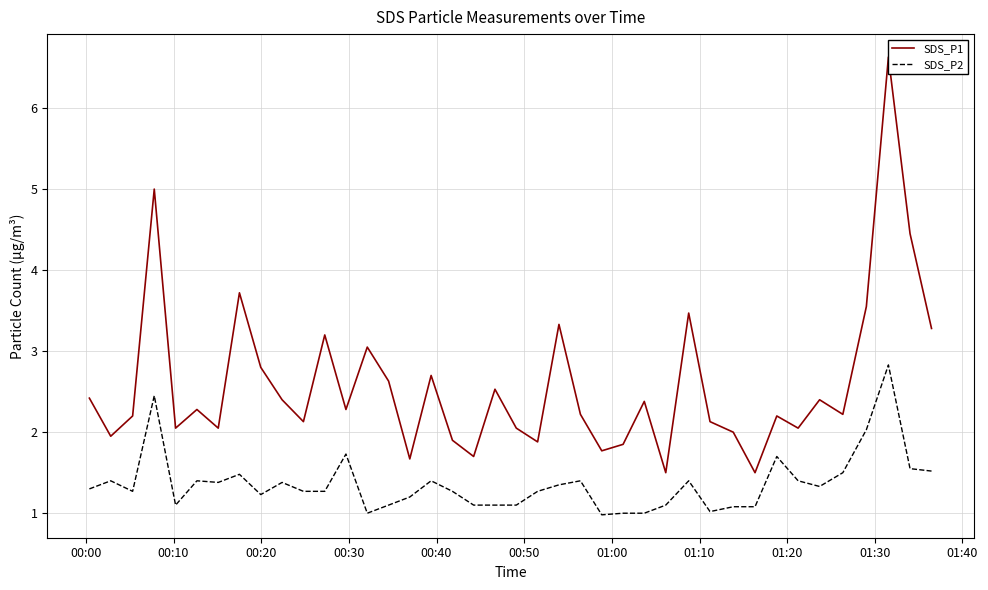

What is the maximum value for SDS_P2?

2.8